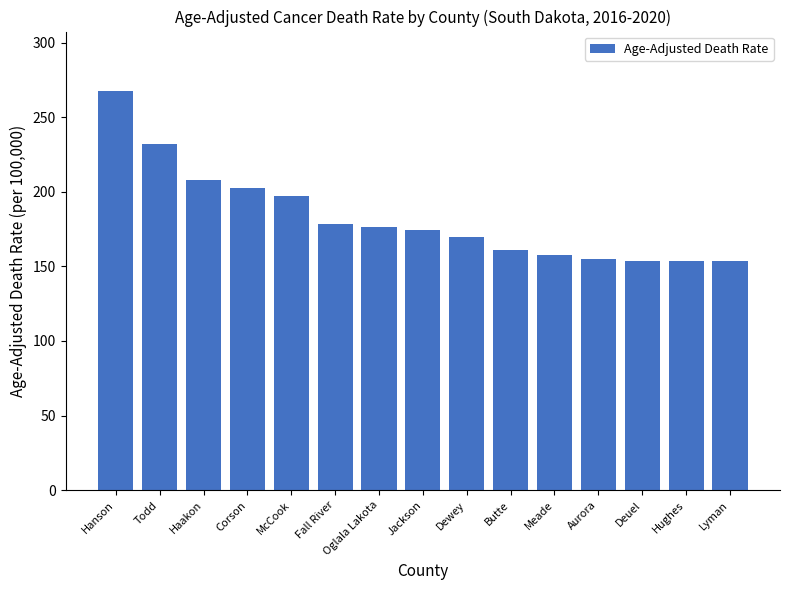

What value does the data have at Lyman?

153.7